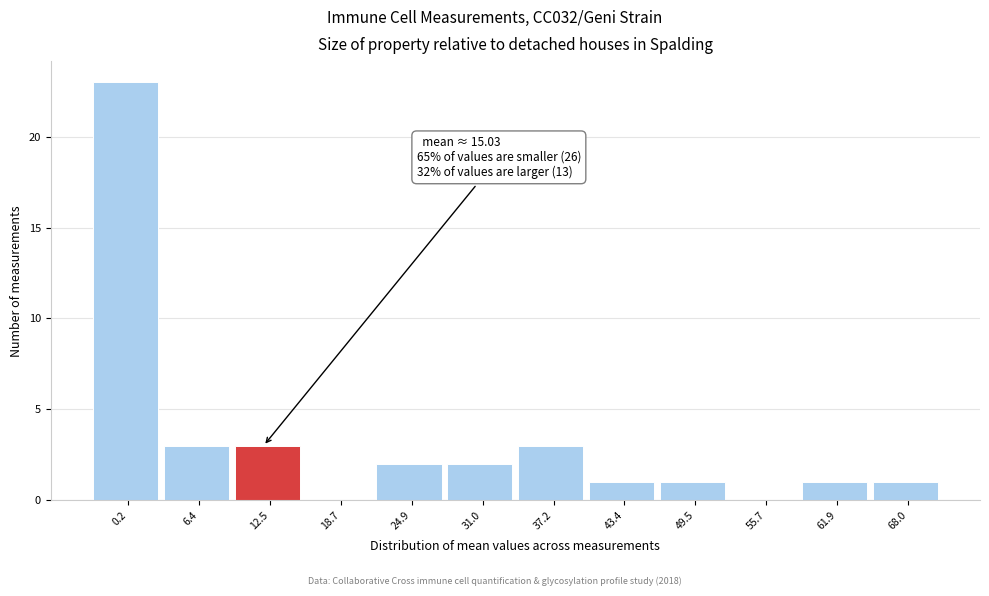

Reading left to right, list all the values displayed in this chart.

0.2=23	6.4=3	12.5=3	18.7=0	24.9=2	31.0=2	37.2=3	43.4=1	49.5=1	55.7=0	61.9=1	68.0=1